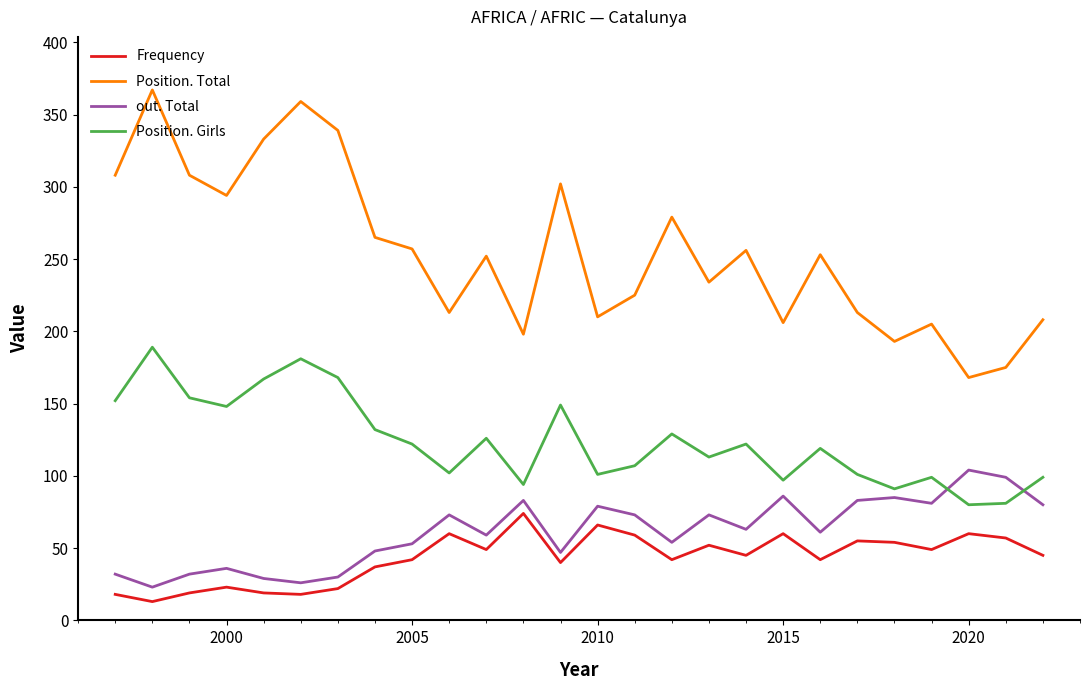

What is the smallest value displayed?

13